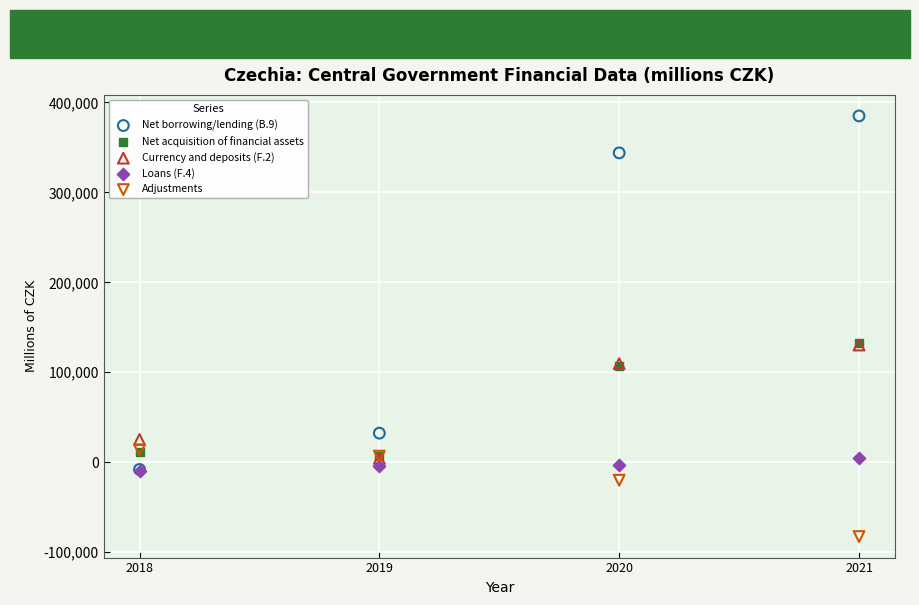

Which series contains the highest Y value?

Net borrowing/lending (B.9)